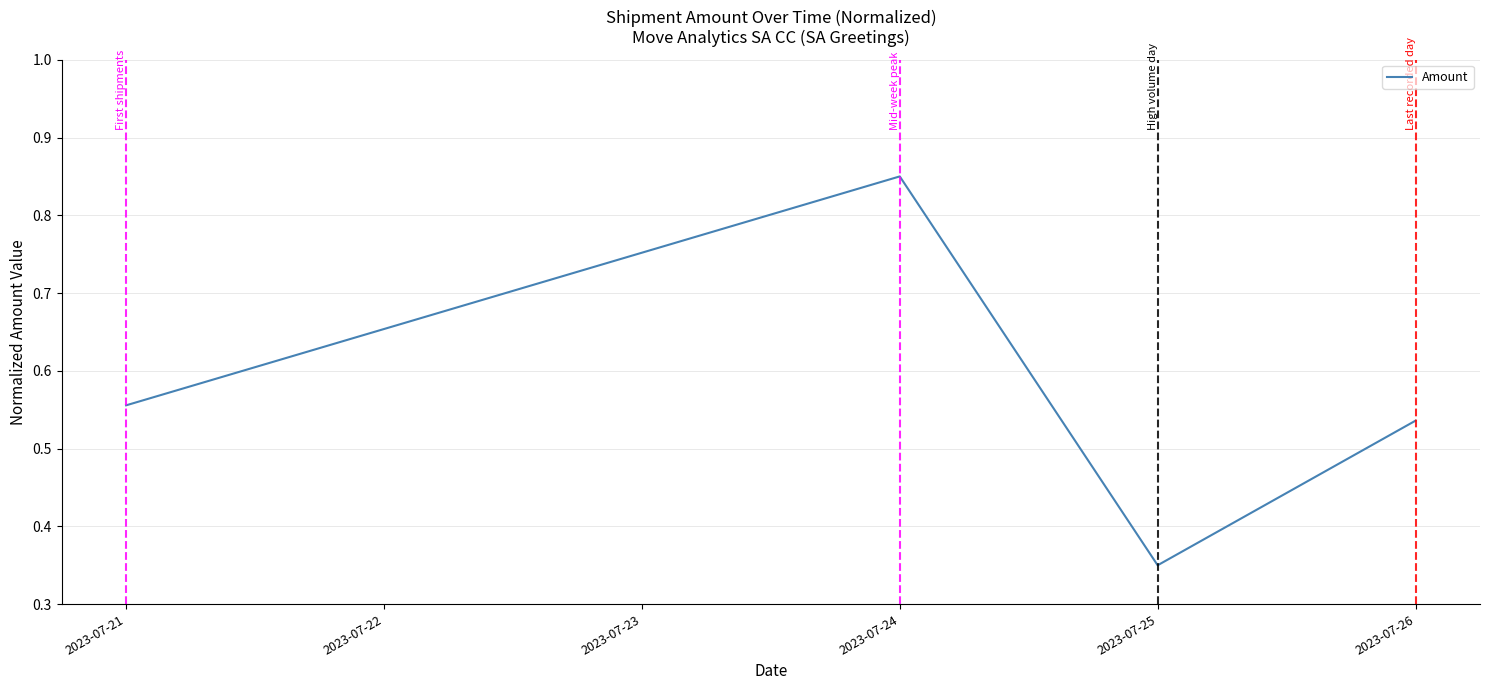

Count the number of data series in this chart.

1